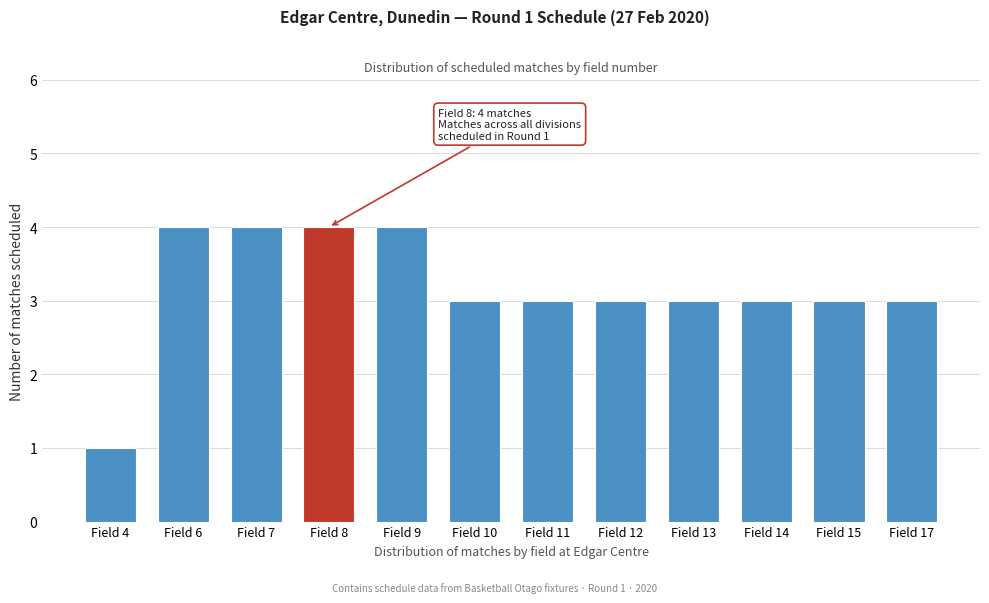

Reading left to right, transcribe all the data shown in this chart.

1	4	4	4	4	3	3	3	3	3	3	3